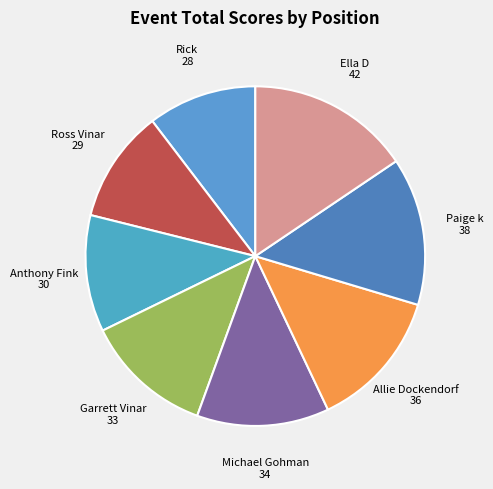

How many slices are in this pie chart?

8